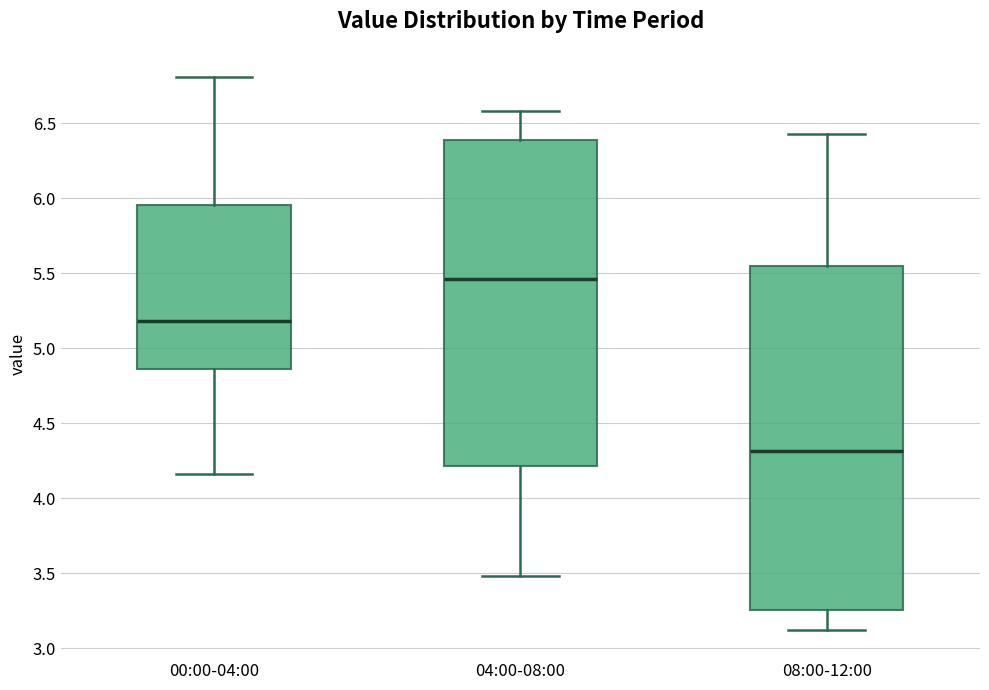

Reading left to right, transcribe this box plot: for each box, give where its median line is, the range the box spans, and where its two whiskers end, as read against the y-axis. The values are not printed on the chart, so give them approximately, as read against the axis.

00:00-04:00: median 5.20, box 4.85 to 5.95, whiskers 4.15 to 6.80
04:00-08:00: median 5.45, box 4.20 to 6.40, whiskers 3.50 to 6.60
08:00-12:00: median 4.30, box 3.25 to 5.55, whiskers 3.10 to 6.45